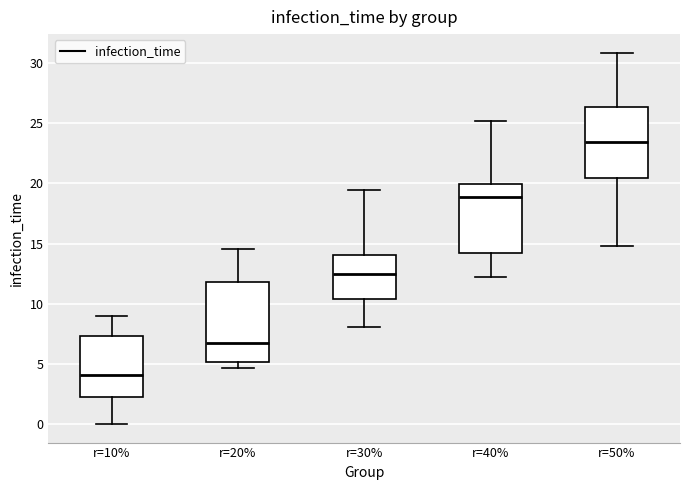

Comparing the boxes themselves (not the whiskers), which one is the tallest?

r=20%